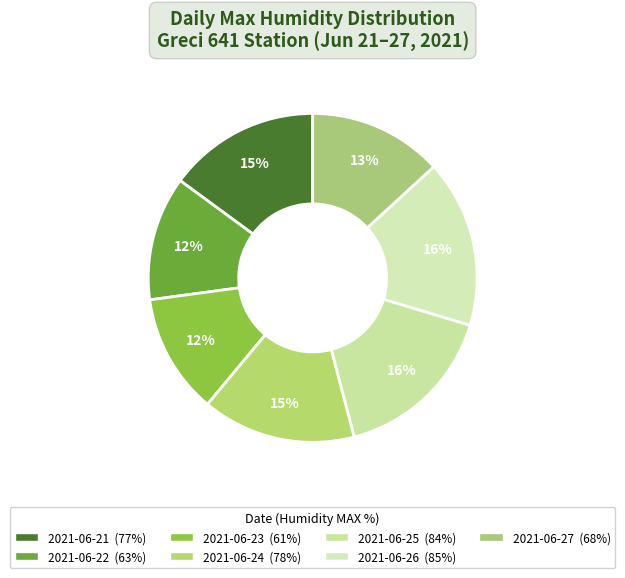

Count the number of slices in the pie.

7